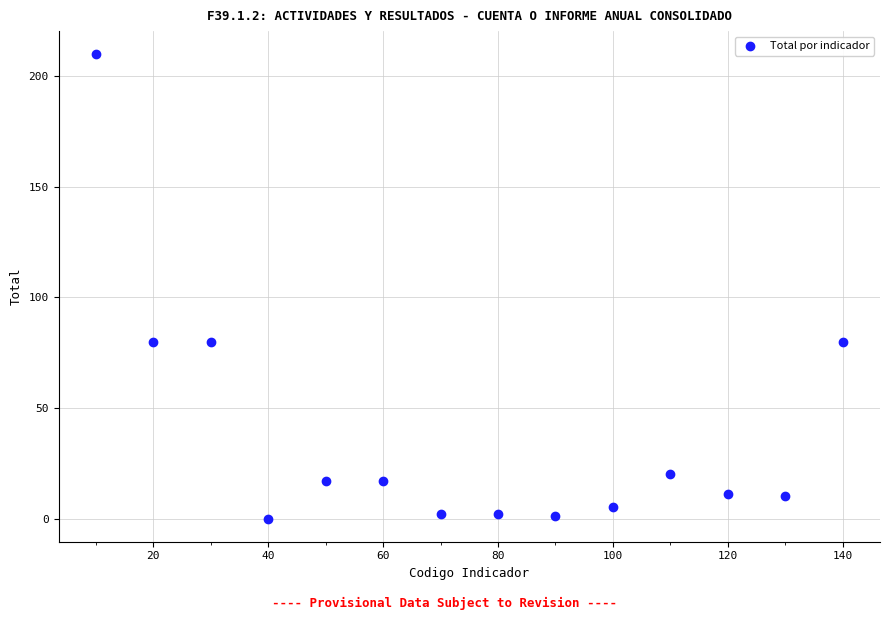

What is the range of Y values (max minus min)?

210